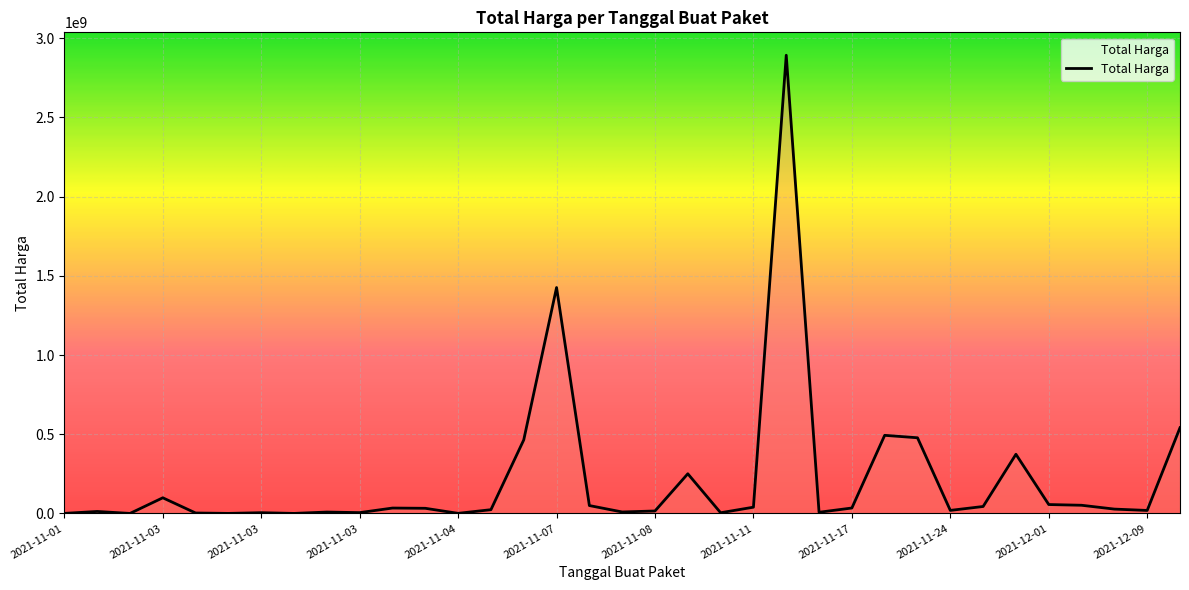

What is the difference between the maximum and minimum values?

2892044000